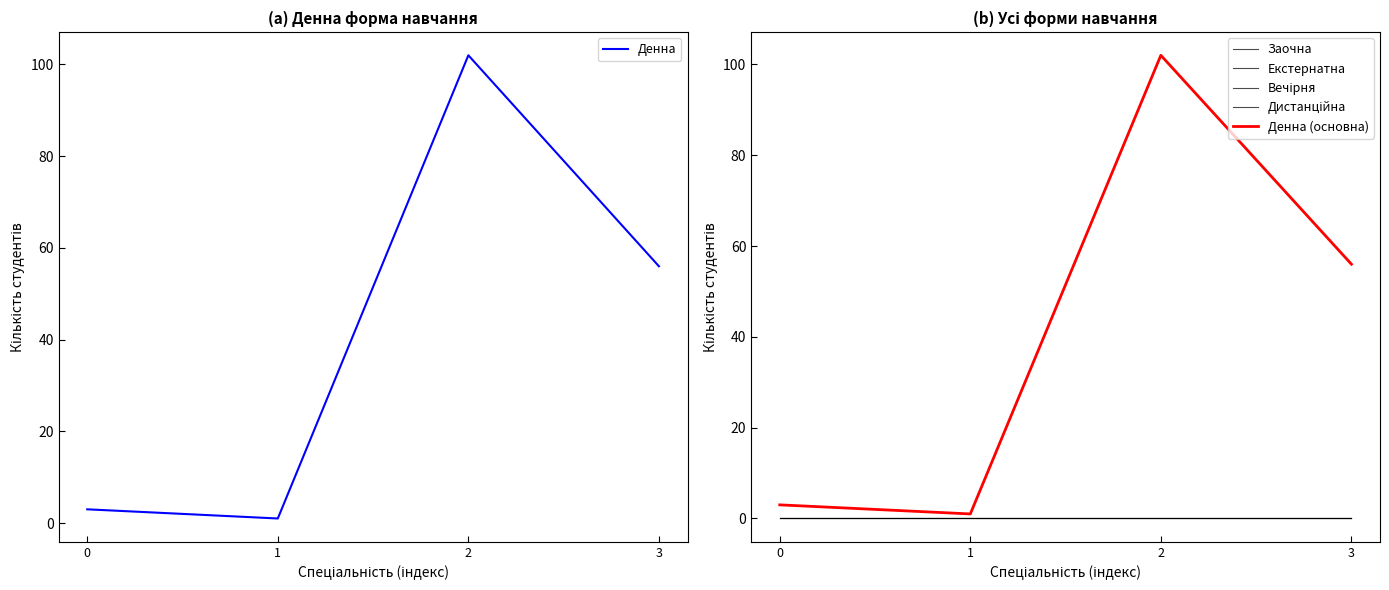

Reading left to right, list all the values displayed in this chart.

Денна: 3	1	102	56
Заочна: 0	0	0	0
Екстернатна: 0	0	0	0
Вечірня: 0	0	0	0
Дистанційна: 0	0	0	0
Денна (основна): 3	1	102	56